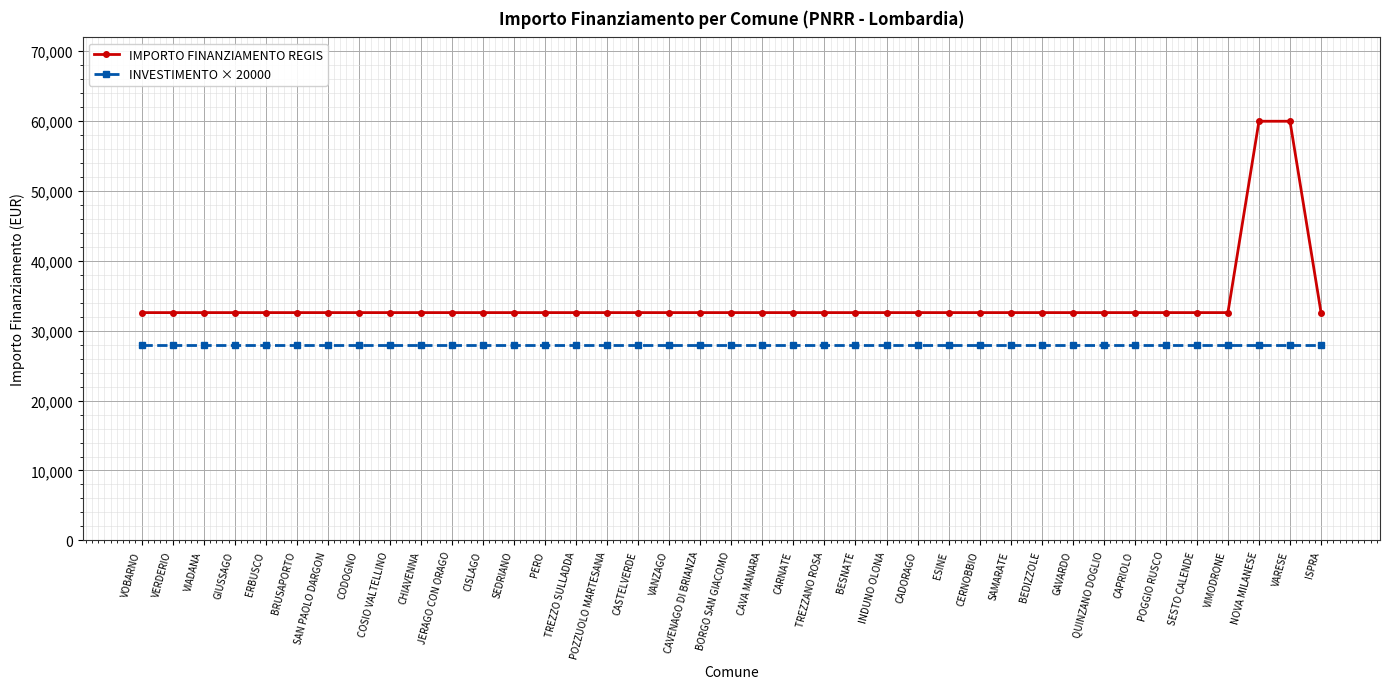

The value of IMPORTO FINANZIAMENTO REGIS at VERDERIO is 50441. True or false?

False